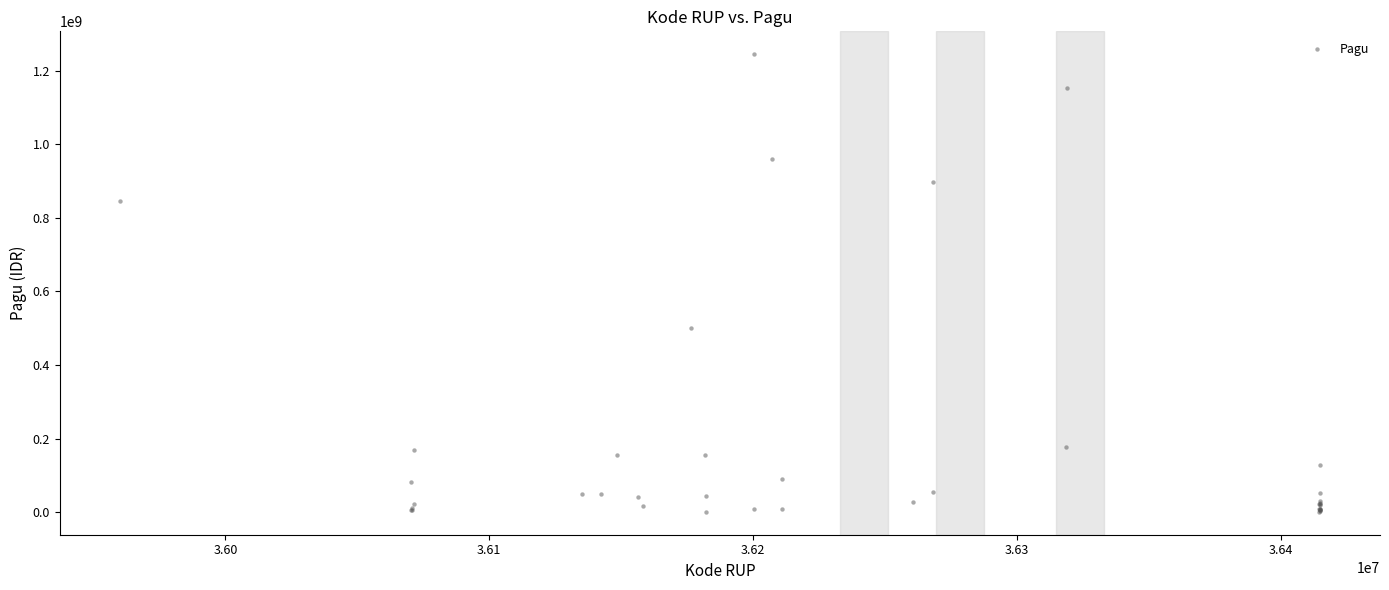

What Y value in the scatter plot is closest to 622840000?

499932000